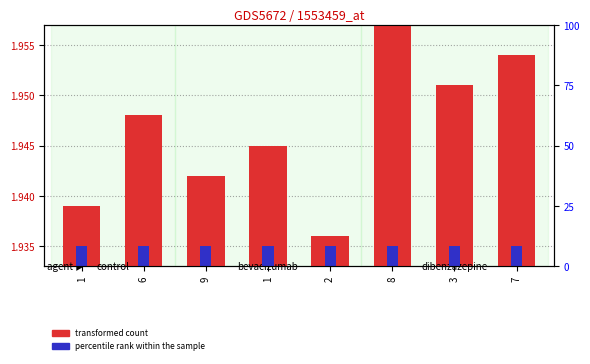

How many data points does each series have?

8